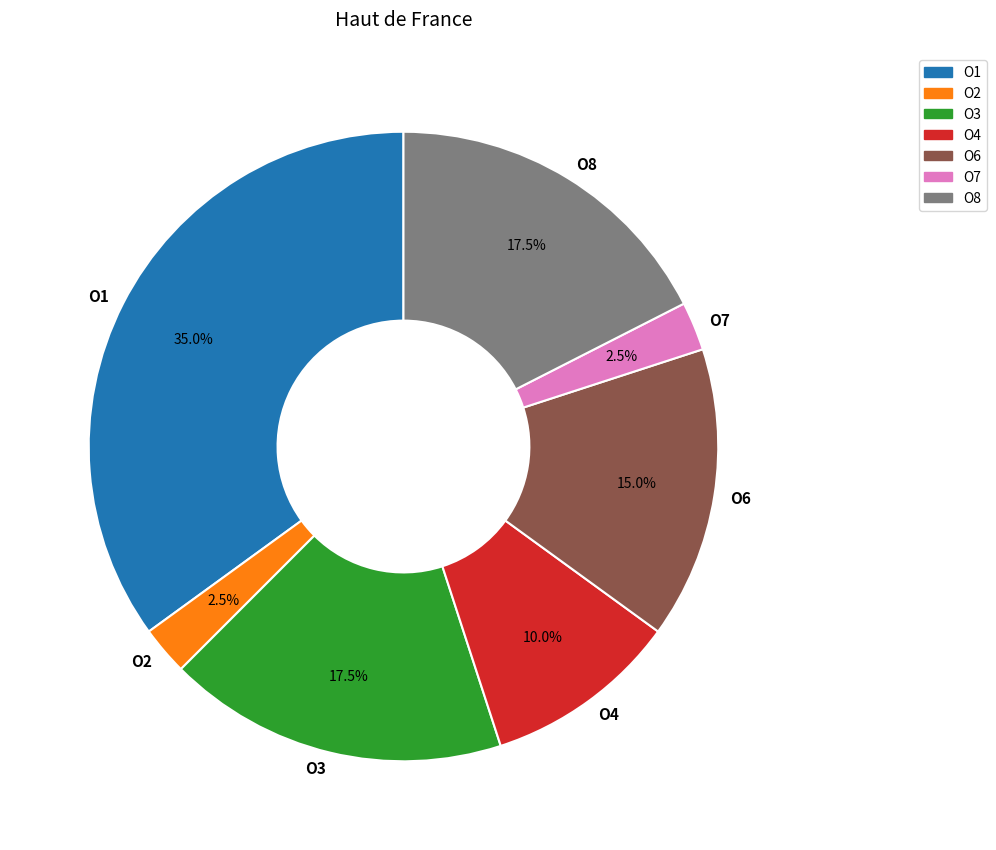

Is there a majority slice in this chart?

No